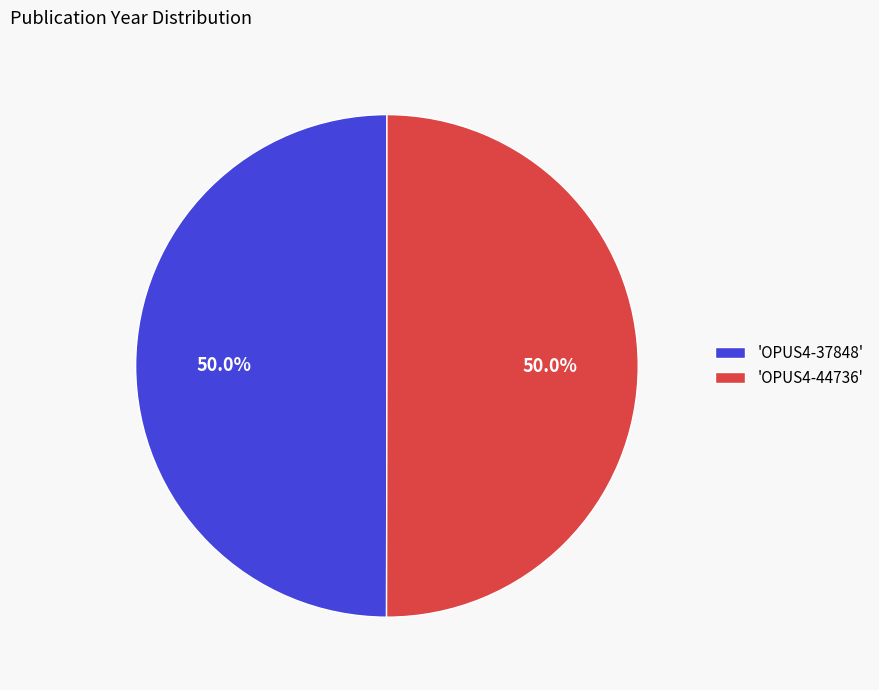

Approximately how many times larger is the value at 'OPUS4-44736' compared to 'OPUS4-37848'?

1.0